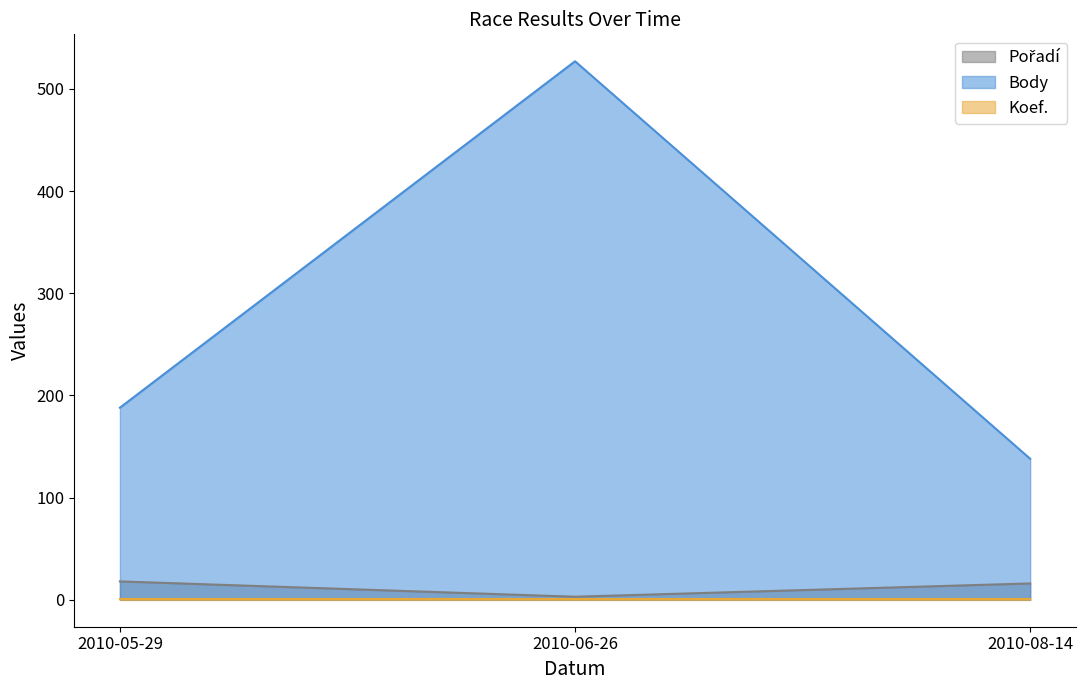

Which category has the lowest value in the Pořadí series?

2010-06-26